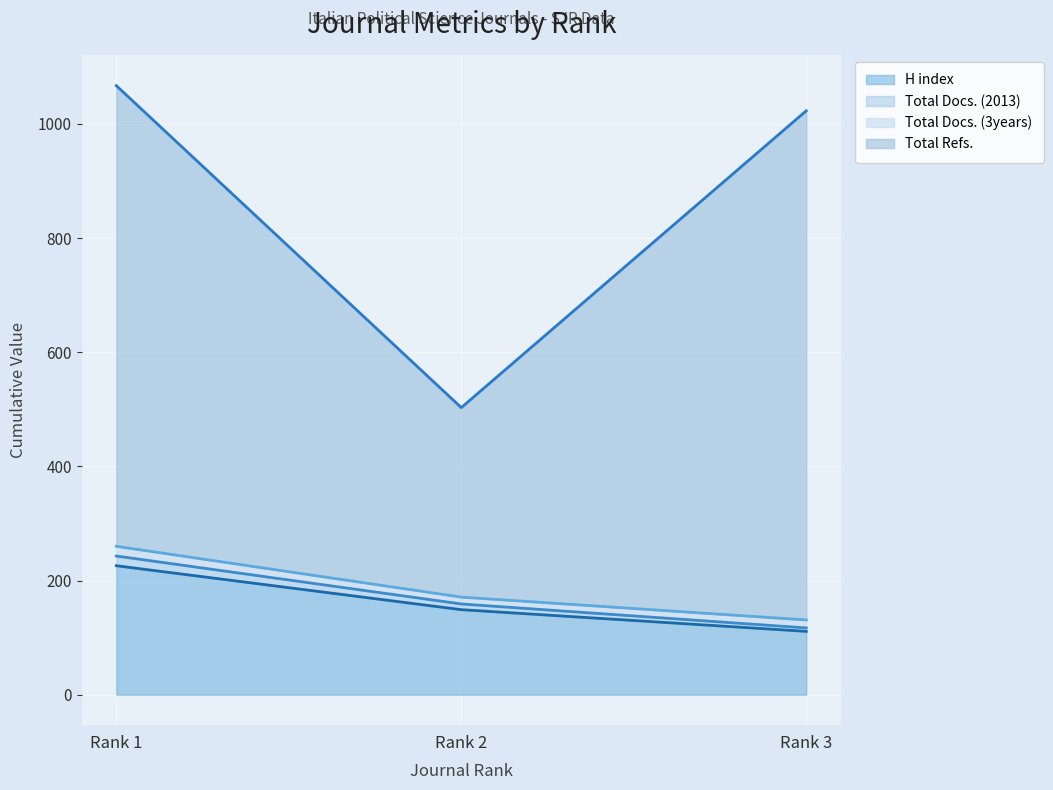

What is the value of the H index point at the 1st from the left?

226